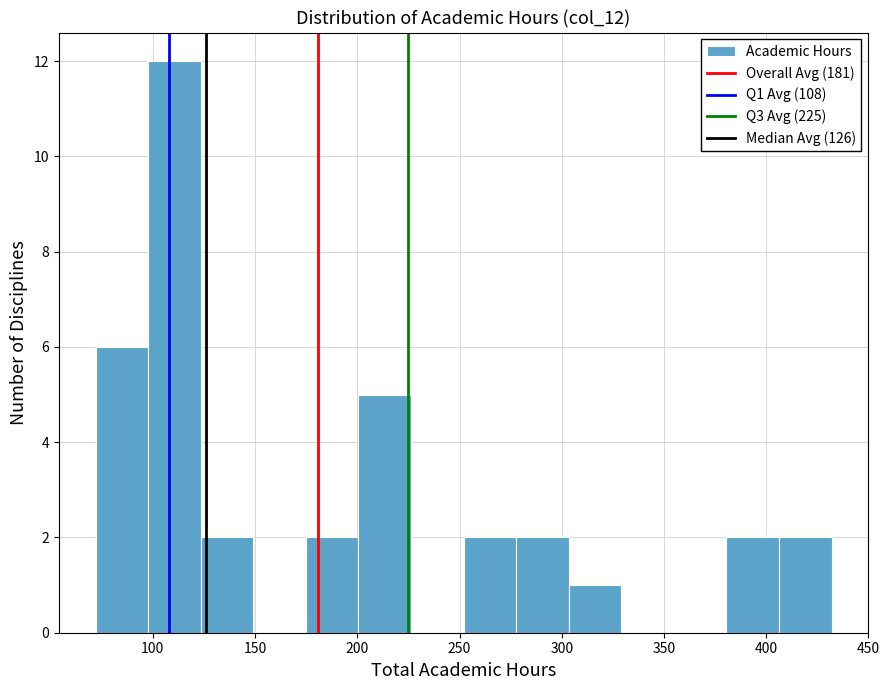

Reading left to right, transcribe this chart: for each bar, give the range it covers on the x-axis and its height. Neither the bar edges nor the heights are printed on the chart, so give them approximately, as read against the axes.

70 to 100: 6
100 to 125: 12
125 to 150: 2
150 to 175: 0
175 to 200: 2
200 to 225: 5
225 to 250: 0
250 to 280: 2
280 to 305: 2
305 to 330: 1
330 to 355: 0
355 to 380: 0
380 to 405: 2
405 to 430: 2